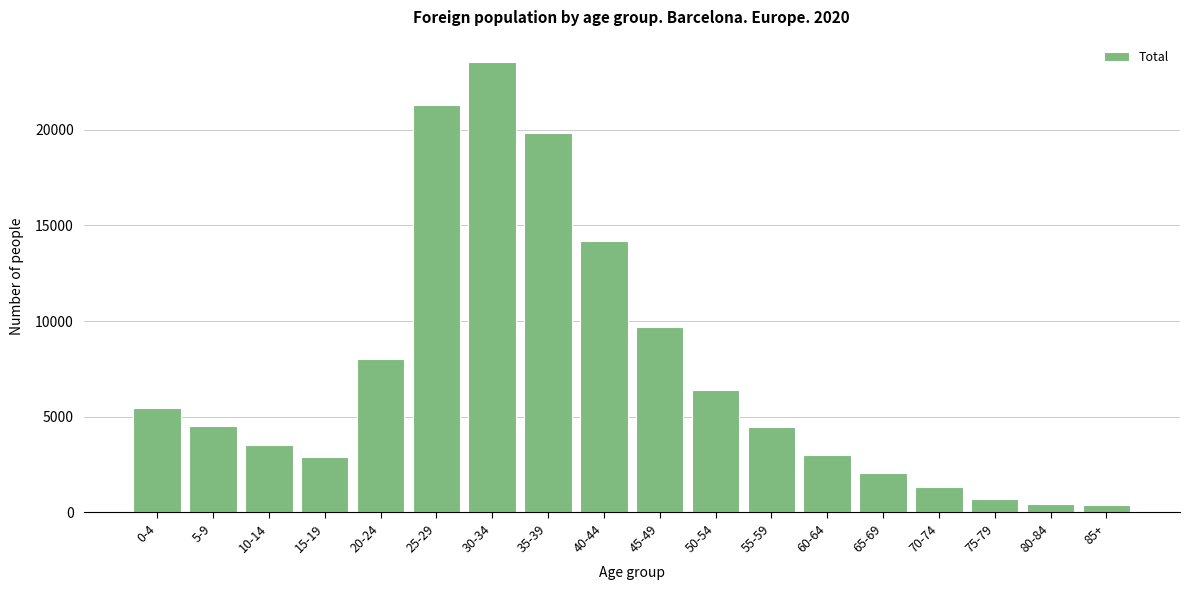

What is the change in value from 30-34 to 75-79?

-22818